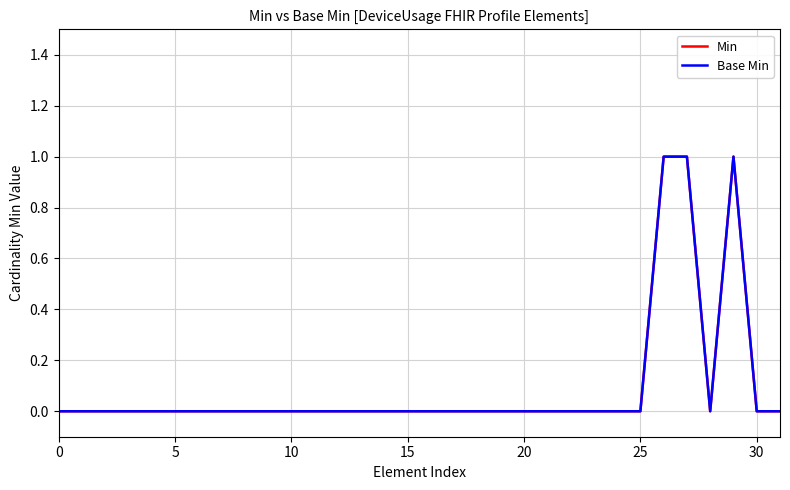

Is this an area chart (filled region under the line)?

No